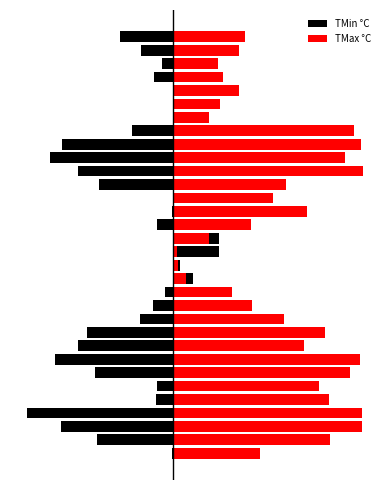

List the labels in order of TMax °C value, smallest first.

15, 14, 13, 16, 25, 29, 26, 28, 12, 27, 30, 31, 17, 11, 0, 19, 10, 20, 8, 18, 5, 9, 4, 1, 22, 6, 24, 7, 23, 3, 2, 21